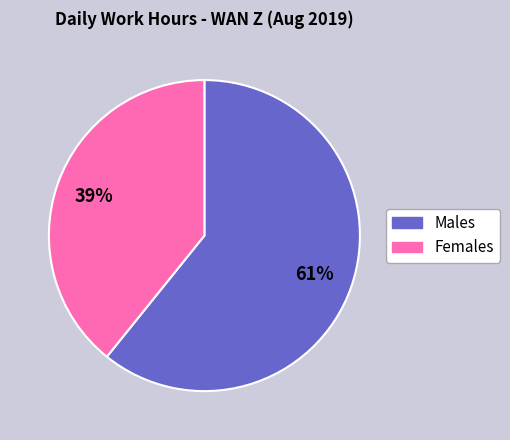

To the nearest percent, what is the difference between the largest and smallest slice percentages?

22%